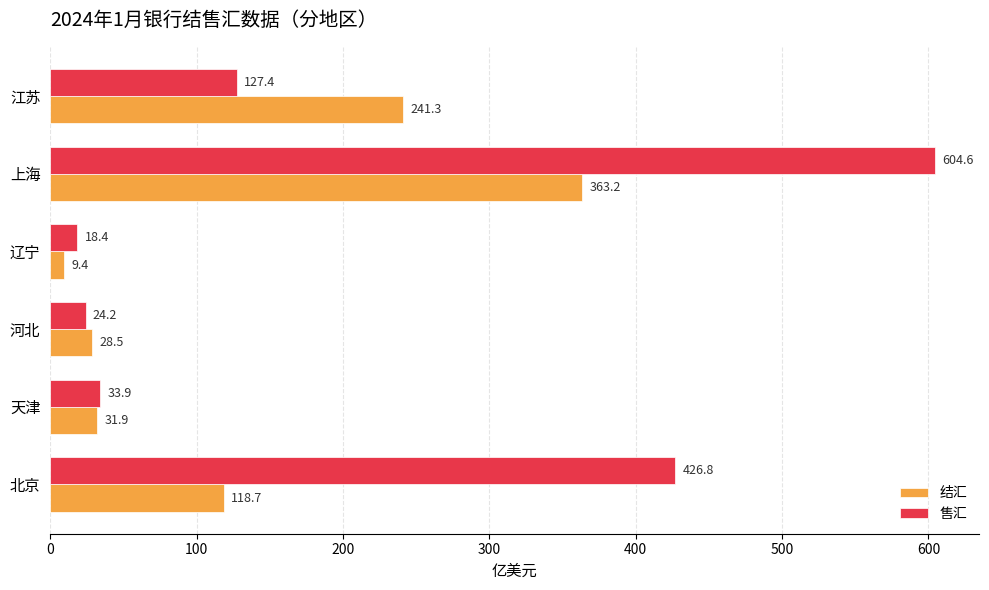

The value of 结汇 at 上海 is 546.7. True or false?

False